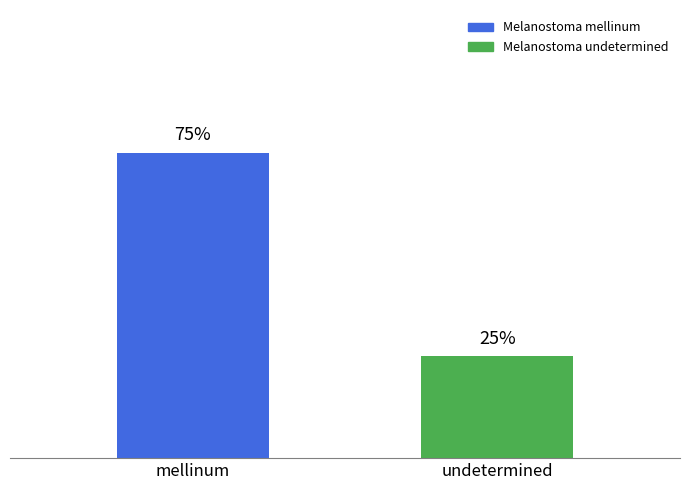

Which label corresponds to the largest value in the chart?

mellinum